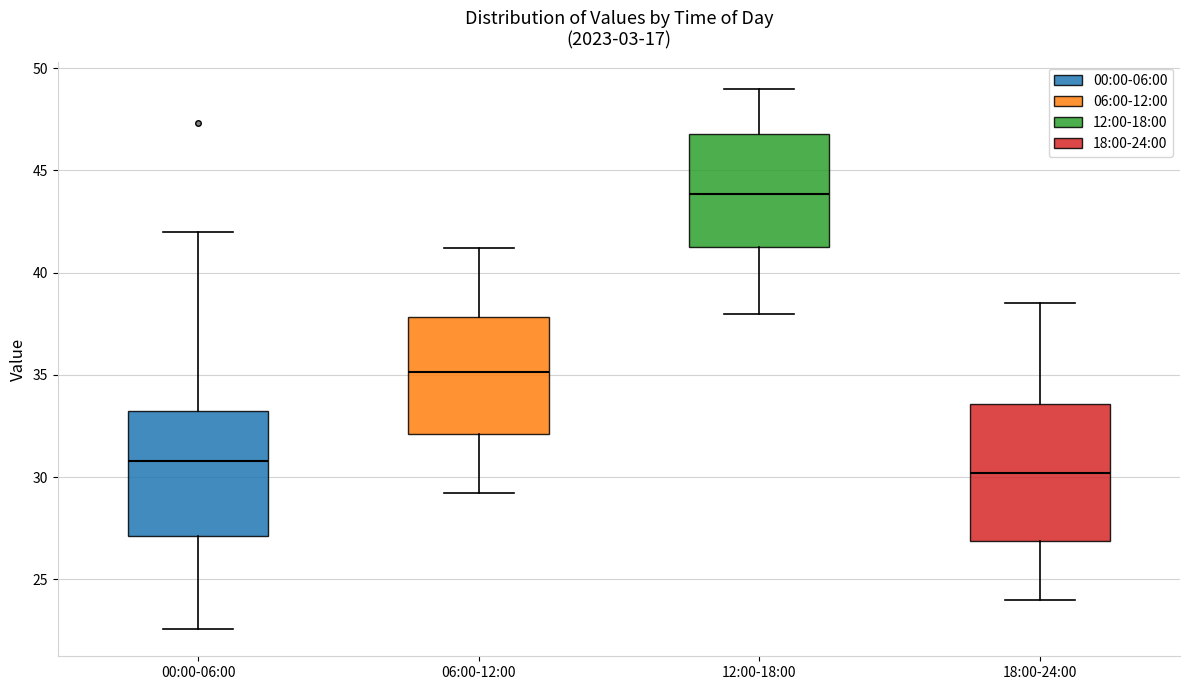

Reading left to right, read every box against the y-axis: the position of its median line, the range the box covers, and the ends of its whiskers. The values are not printed on the chart, so give them approximately, as read against the axis.

00:00-06:00: median 31.0, box 27.0 to 33.0, whiskers 22.5 to 42.0
06:00-12:00: median 35.0, box 32.0 to 38.0, whiskers 29.0 to 41.0
12:00-18:00: median 44.0, box 41.5 to 47.0, whiskers 38.0 to 49.0
18:00-24:00: median 30.0, box 27.0 to 33.5, whiskers 24.0 to 38.5